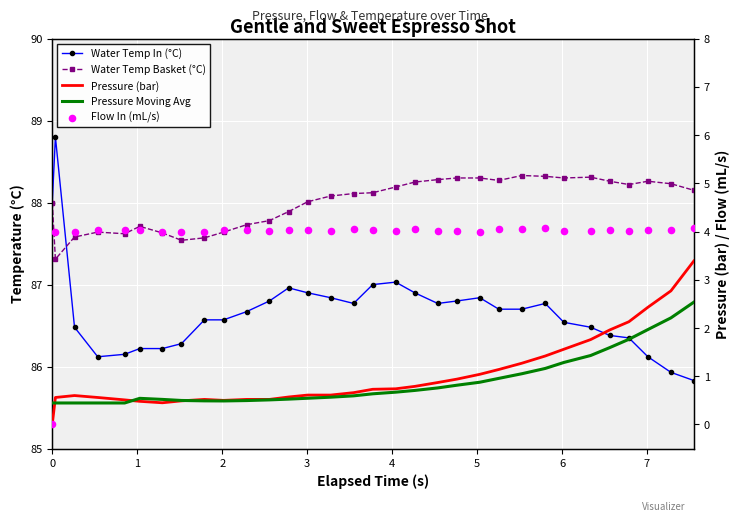

Is the value of Pressure Moving Avg at 10 greater than the value of Pressure (bar) at 18?

No